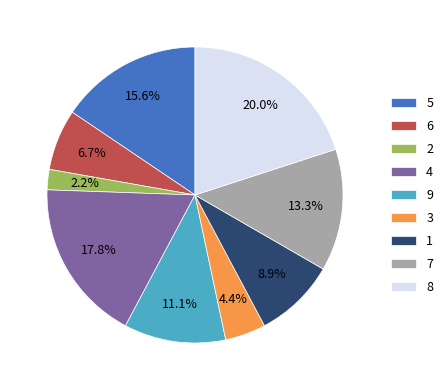

Does 2 represent more than half of the total?

No